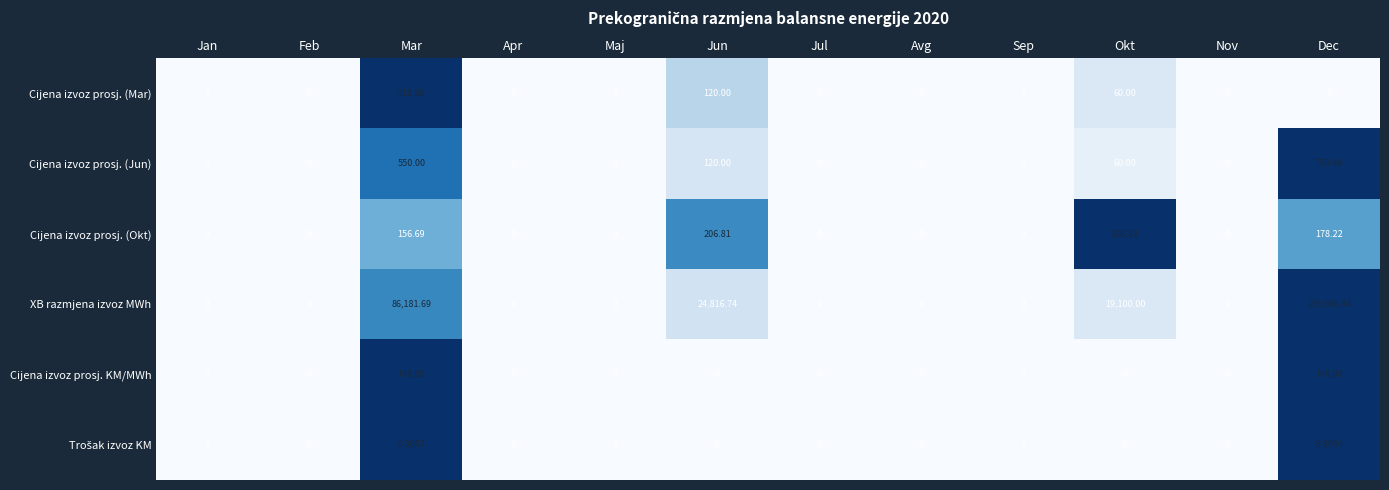

Which series has the largest range (max minus min)?

XB razmjena izvoz MWh